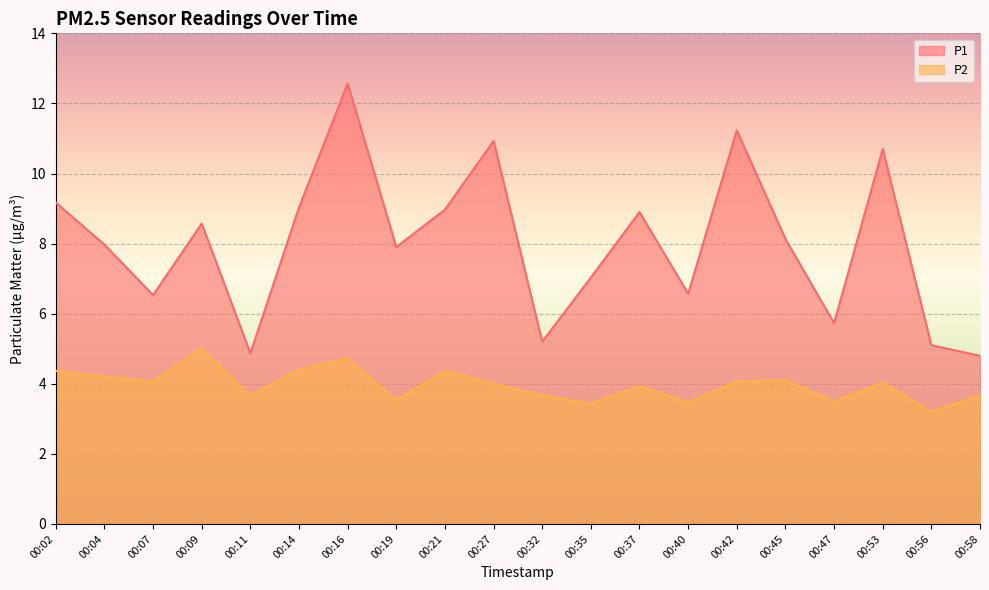

Between 00:04 and 00:07, which series saw the biggest shift?

P1